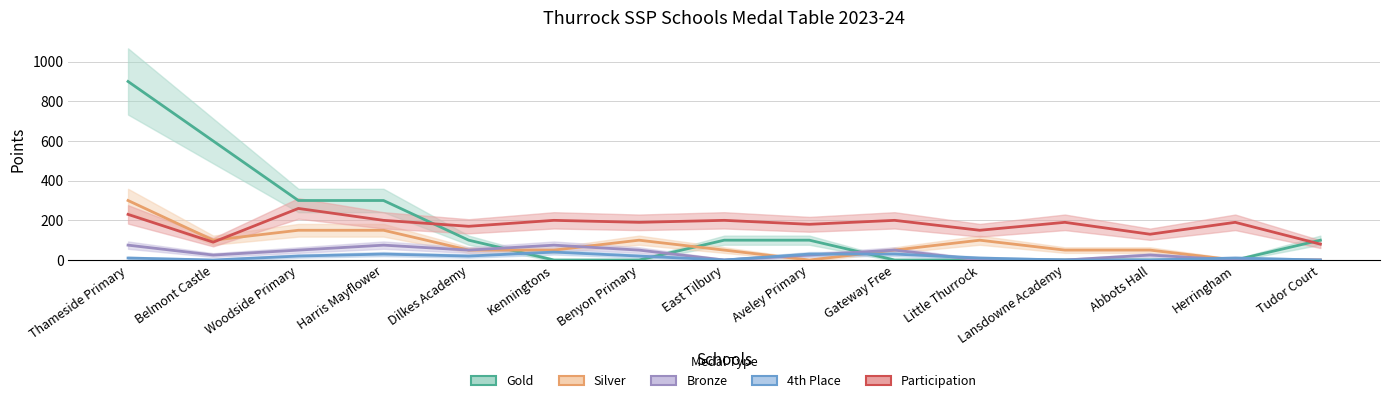

List the series in order of their peak value, highest first.

Gold, Silver, Participation, Bronze, 4th Place